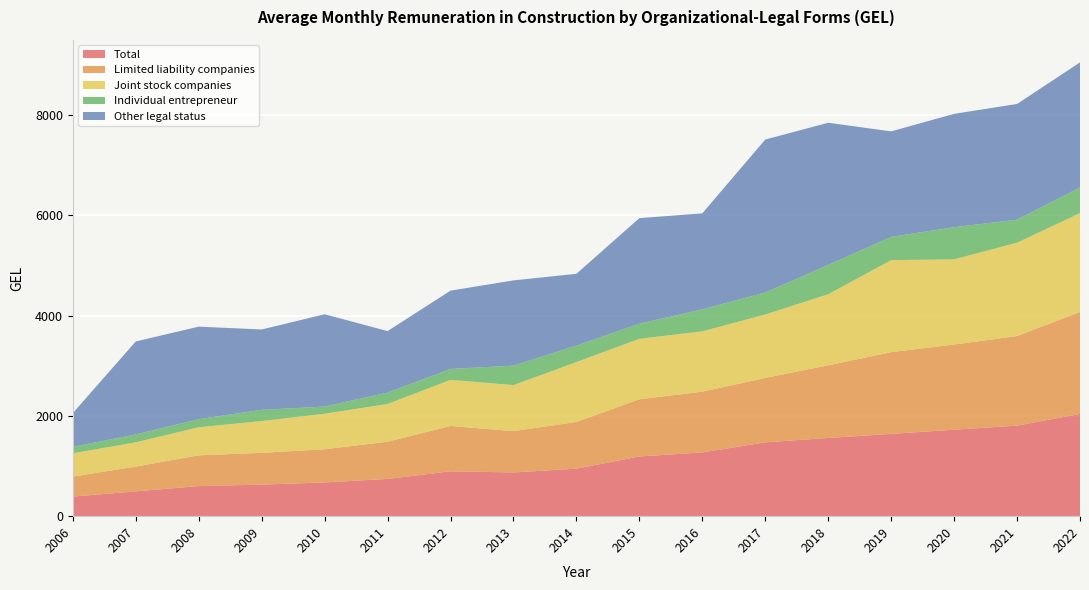

Reading left to right, transcribe all the data shown in this chart.

Total: 2006=391.0	2007=495.0	2008=600.8	2009=629.5	2010=673.5	2011=743.6	2012=895.5	2013=872.8	2014=948.3	2015=1190.7	2016=1272.9	2017=1473.0	2018=1560.5	2019=1641.8	2020=1726.0	2021=1807.0	2022=2040.4
Limited liability companies: 2006=398.7	2007=494.9	2008=613.1	2009=634.9	2010=662.1	2011=741.8	2012=903.7	2013=824.5	2014=931.0	2015=1141.2	2016=1211.7	2017=1285.6	2018=1449.7	2019=1630.8	2020=1699.3	2021=1787.1	2022=2034.9
Joint stock companies: 2006=464.1	2007=484.4	2008=559.9	2009=633.5	2010=708.2	2011=753.0	2012=920.3	2013=918.2	2014=1195.3	2015=1206.8	2016=1203.3	2017=1265.6	2018=1418.0	2019=1835.5	2020=1699.1	2021=1862.7	2022=1971.3
Individual entrepreneur: 2006=130.0	2007=156.6	2008=162.1	2009=224.3	2010=143.4	2011=227.0	2012=218.1	2013=388.0	2014=328.3	2015=302.3	2016=439.0	2017=438.2	2018=583.9	2019=465.0	2020=641.3	2021=459.1	2022=512.1
Other legal status: 2006=672.9	2007=1855.4	2008=1845.7	2009=1603.1	2010=1841.7	2011=1227.6	2012=1562.7	2013=1701.0	2014=1433.4	2015=2105.8	2016=1915.5	2017=3052.5	2018=2838.0	2019=2105.0	2020=2261.7	2021=2309.3	2022=2495.3